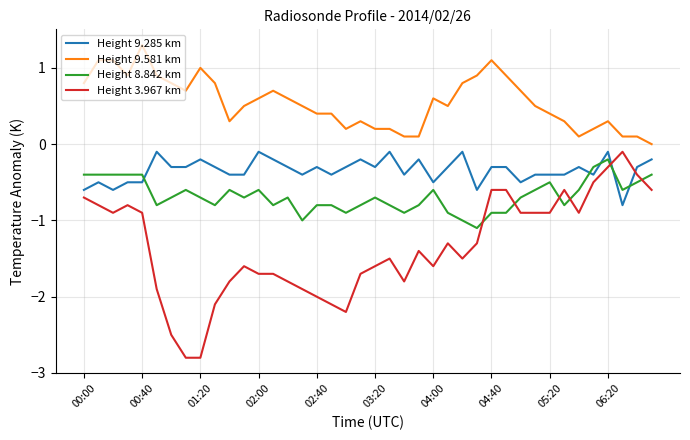

What is the difference between the maximum and minimum values in the Height 9.285 km series?

0.7